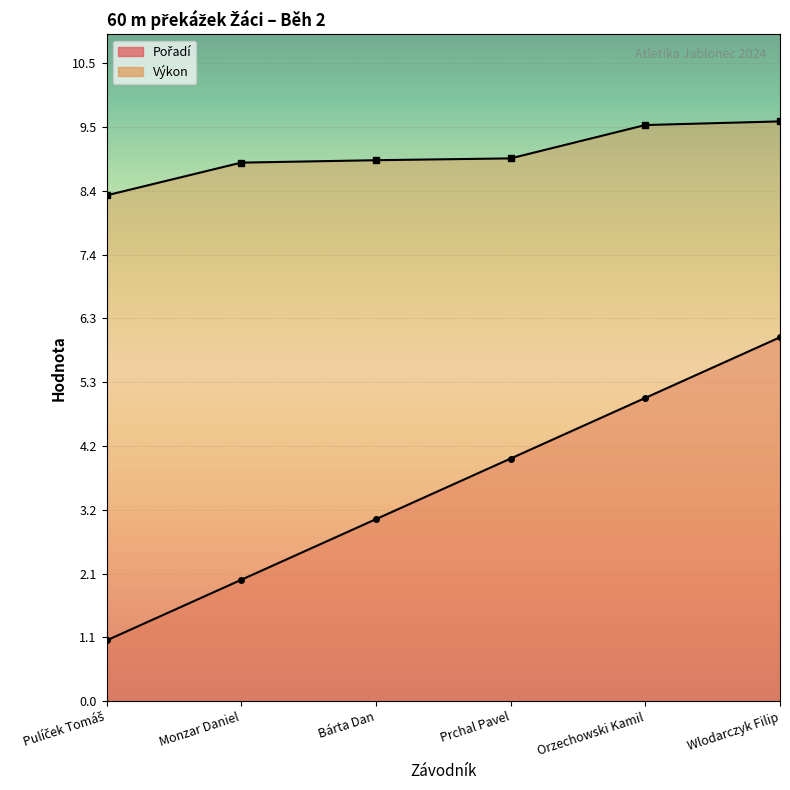

Is the value of Pořadí at Prchal Pavel greater than the value of Výkon at Monzar Daniel?

No